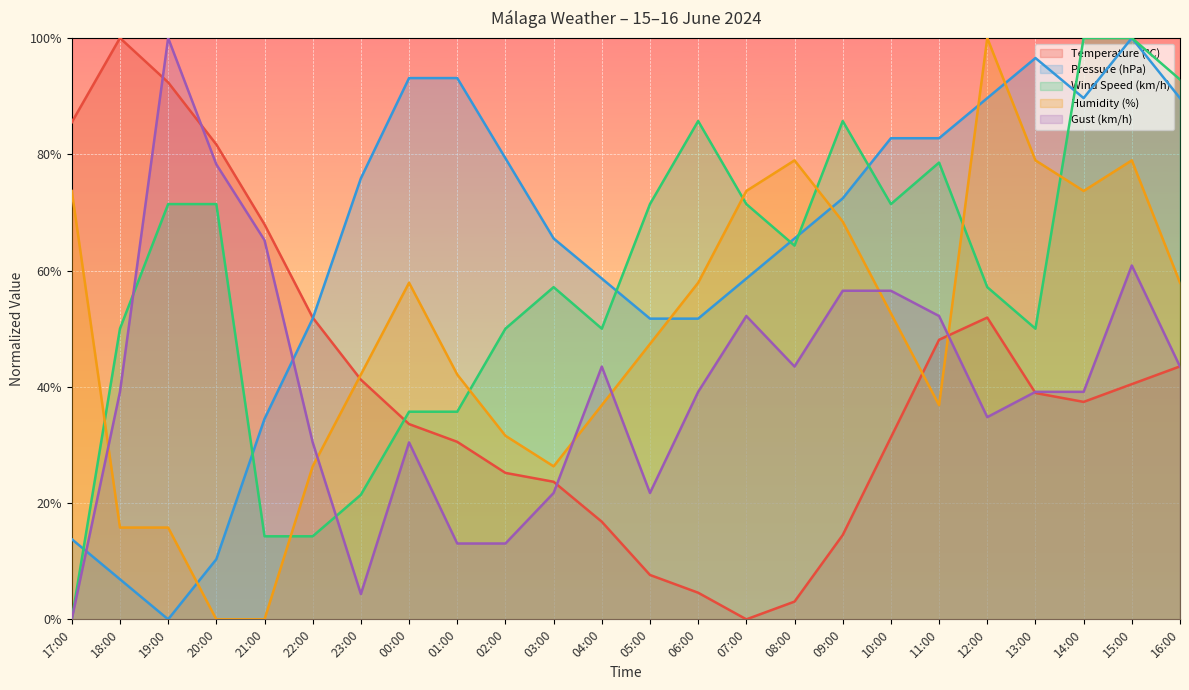

What is the label of the 17th point from the right?

00:00